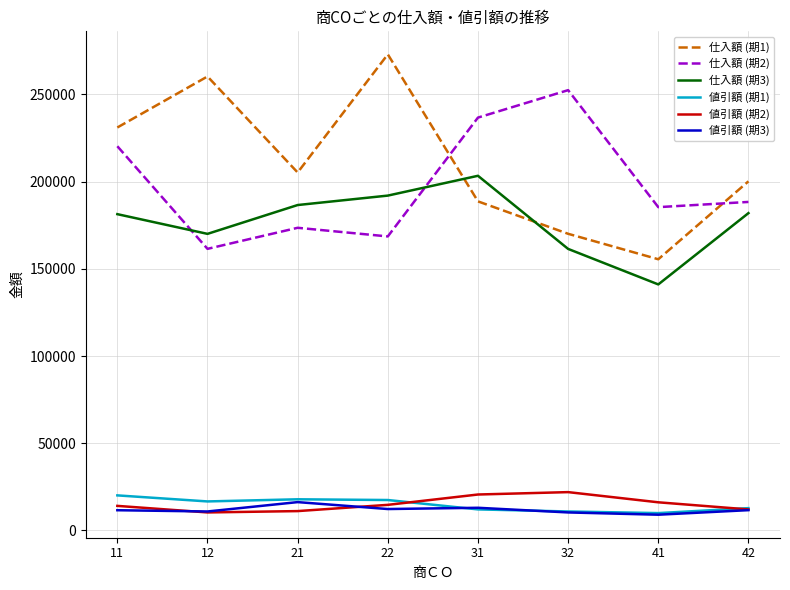

What are all the series names shown in the legend?

仕入額 (期1), 仕入額 (期2), 仕入額 (期3), 値引額 (期1), 値引額 (期2), 値引額 (期3)